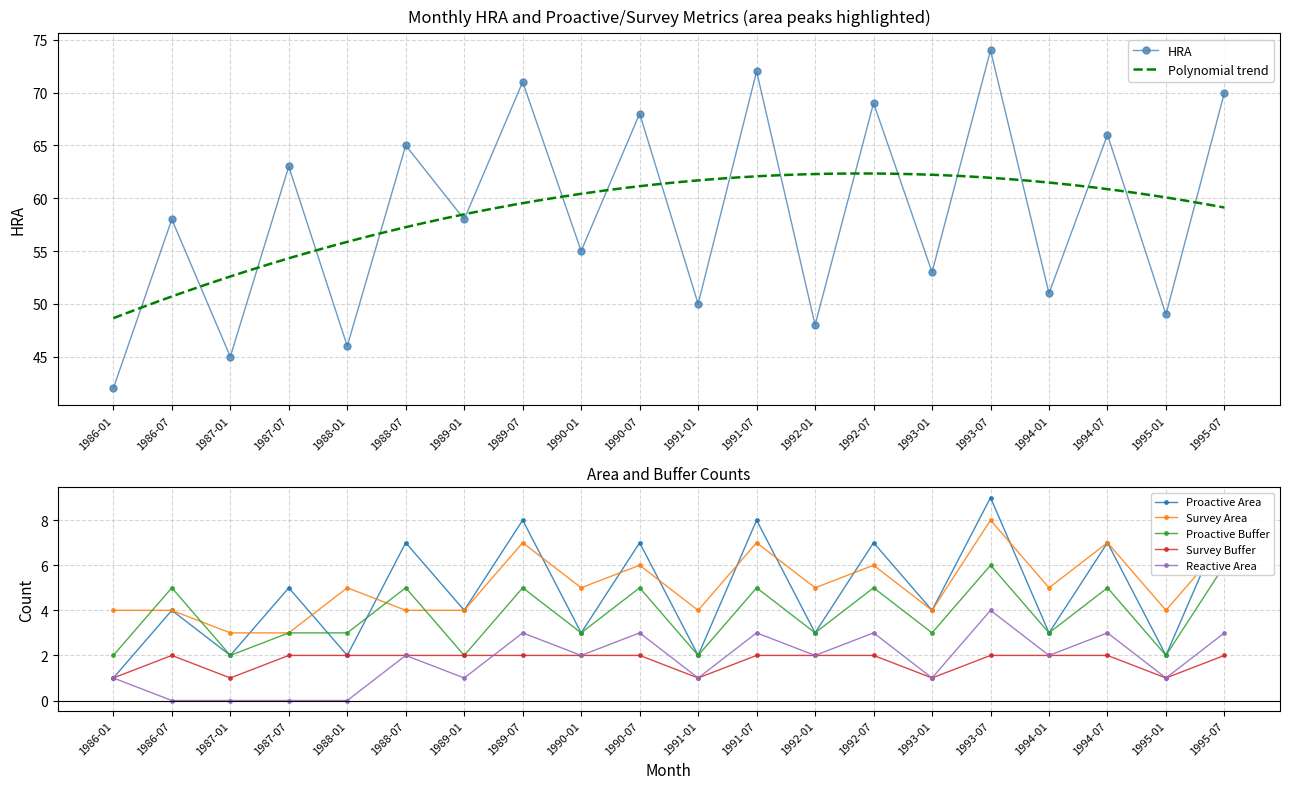

What is the highest value of the Reactive Area series?

4